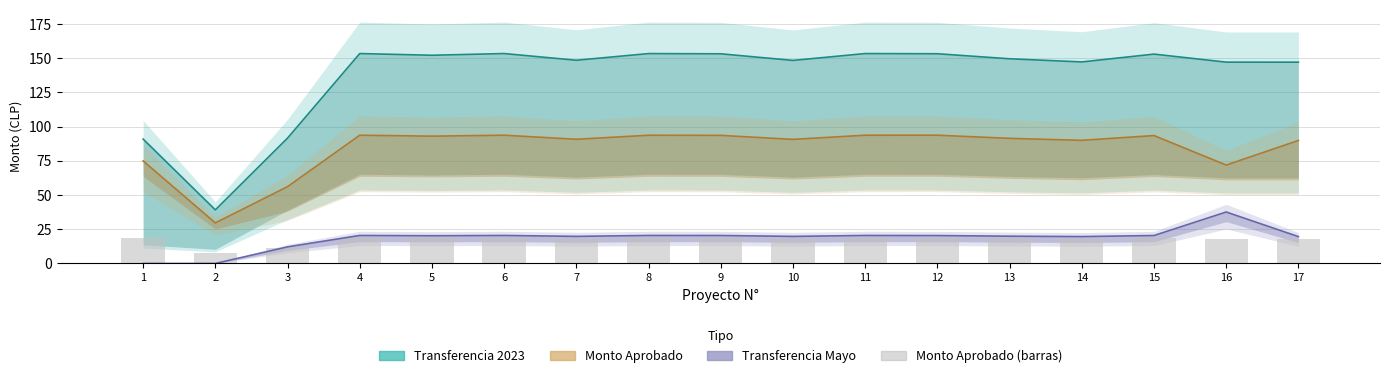

Count the number of categories in the chart.

17